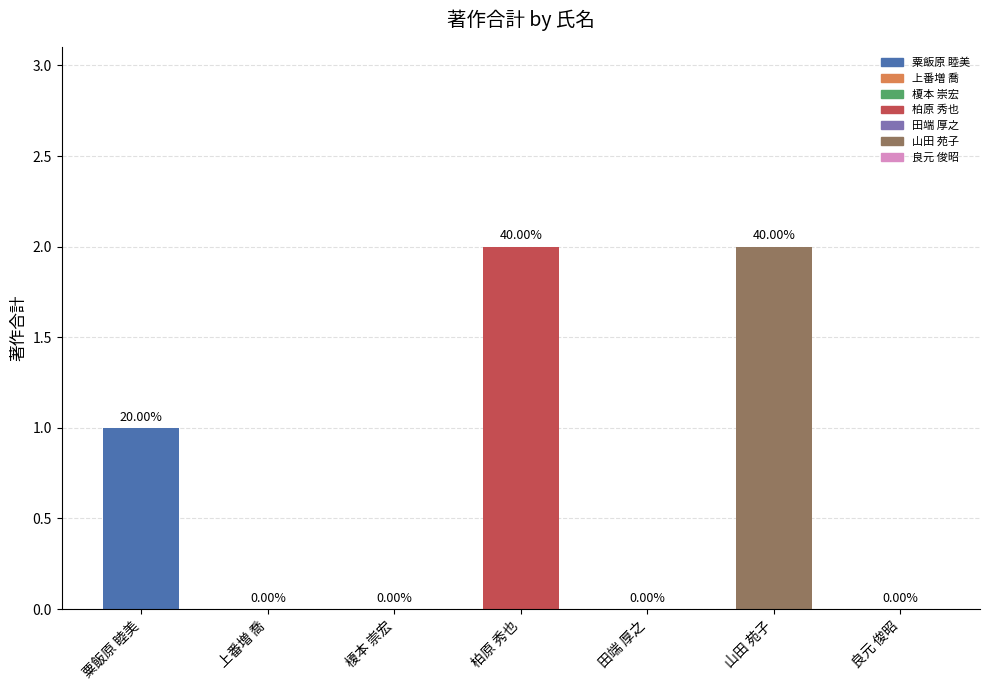

Rank the categories by value from highest to lowest.

柏原 秀也, 山田 苑子, 粟飯原 睦美, 上番増 喬, 榎本 崇宏, 田端 厚之, 良元 俊昭